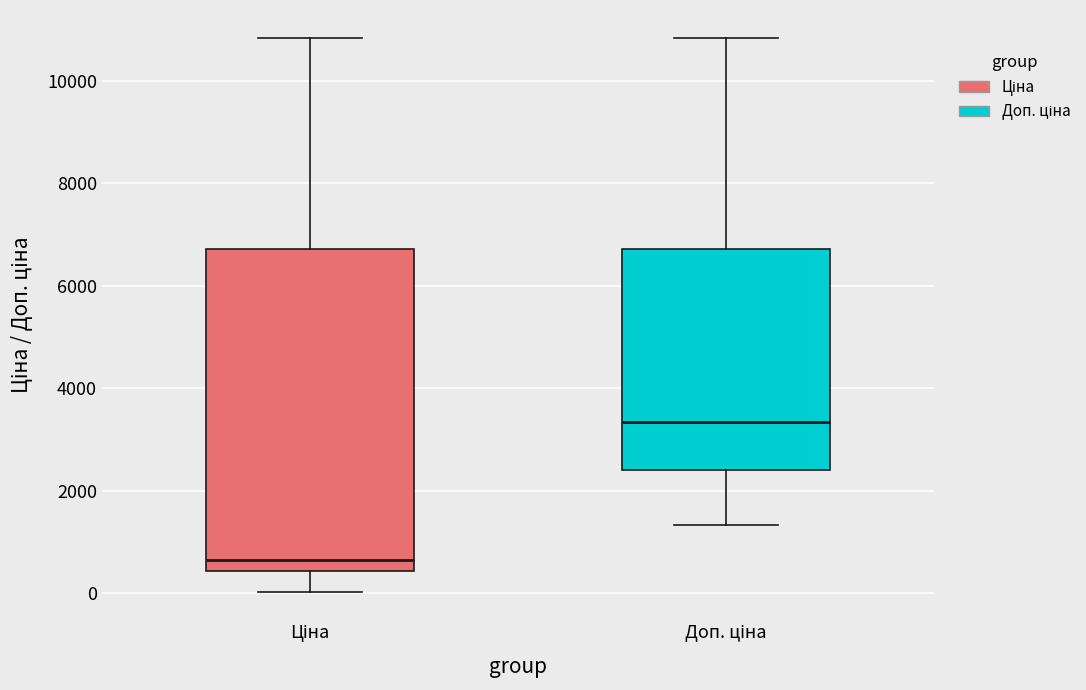

Reading left to right, transcribe this box plot: for each box, give where its median line is, the range the box spans, and where its two whiskers end, as read against the y-axis. The values are not printed on the chart, so give them approximately, as read against the axis.

Ціна: median 600, box 400 to 6800, whiskers 0 to 10800
Доп. ціна: median 3400, box 2400 to 6800, whiskers 1400 to 10800